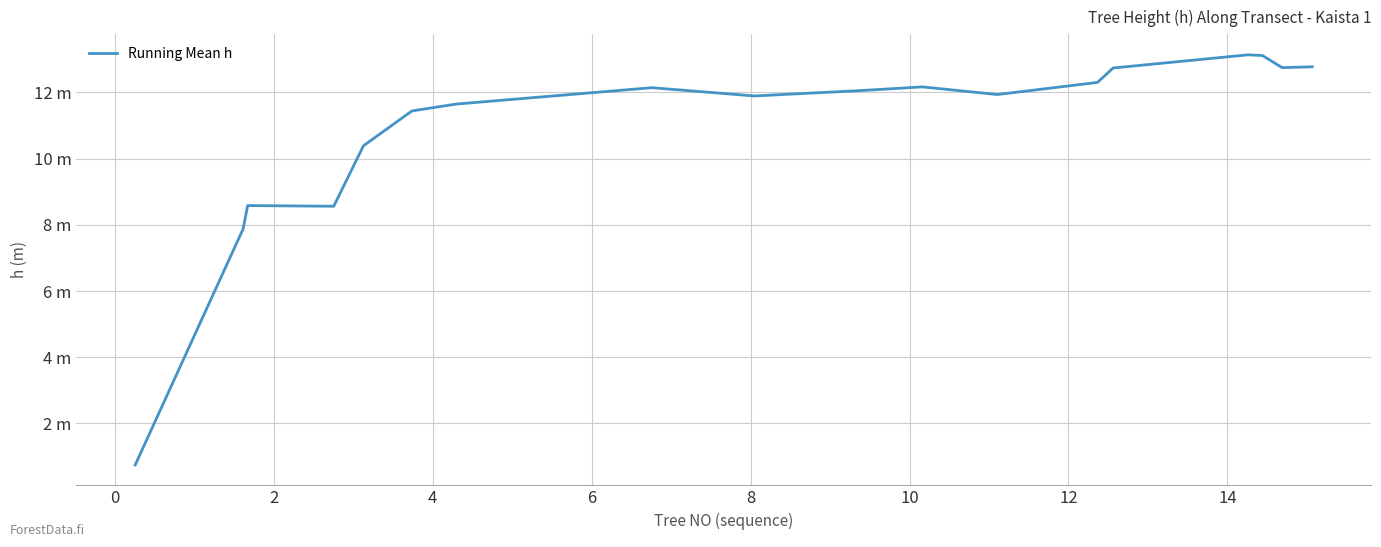

What is the greatest value displayed?

13.1